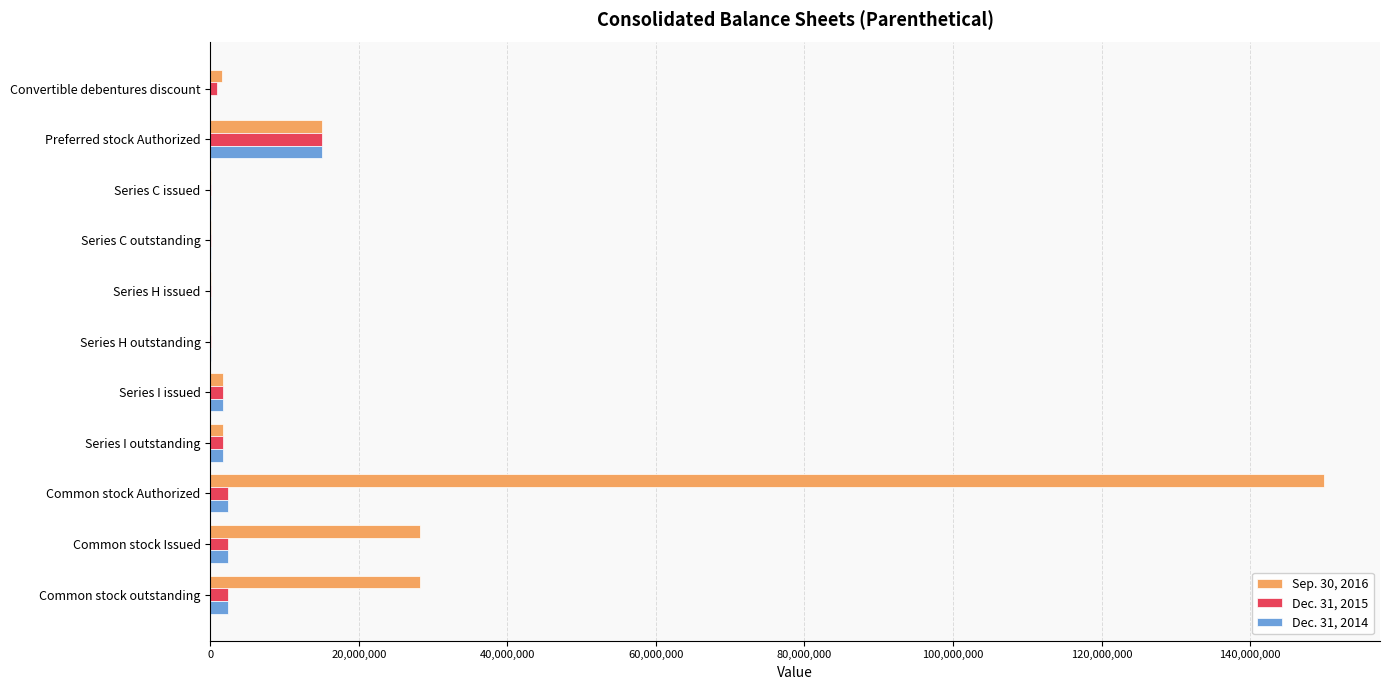

At which category is the sum across all series the highest?

Common stock Authorized